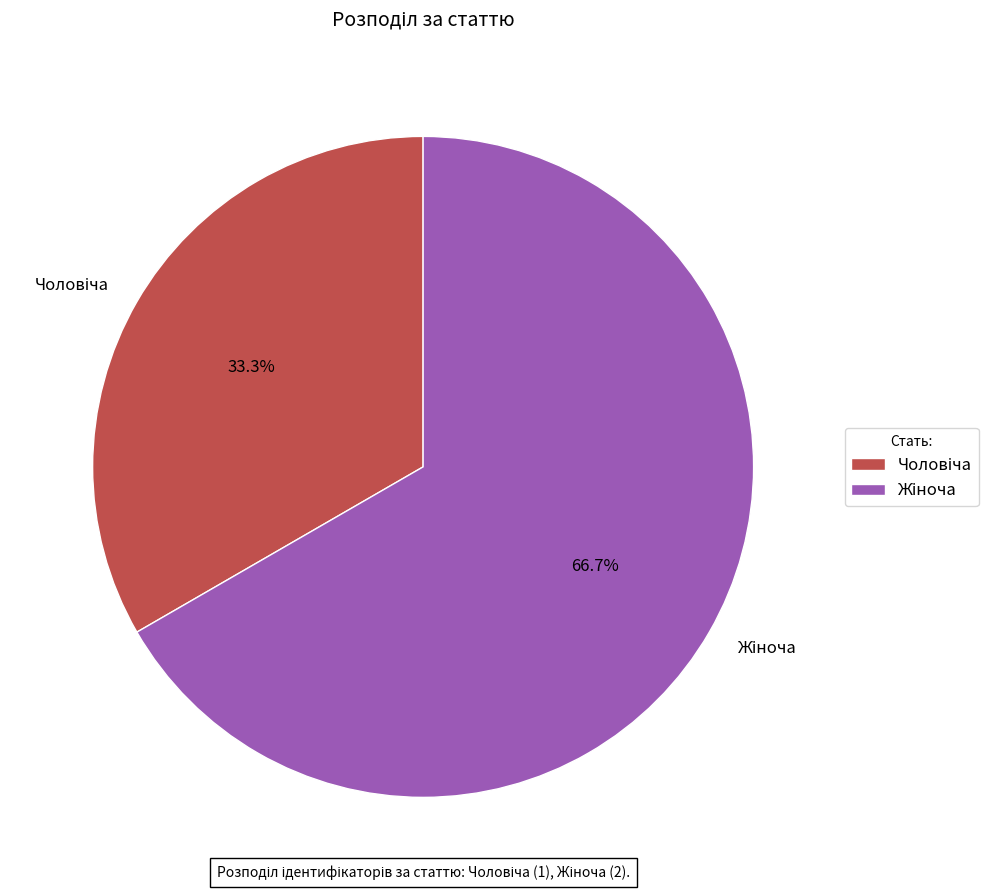

Is there any slice that represents more than half of the pie?

Yes